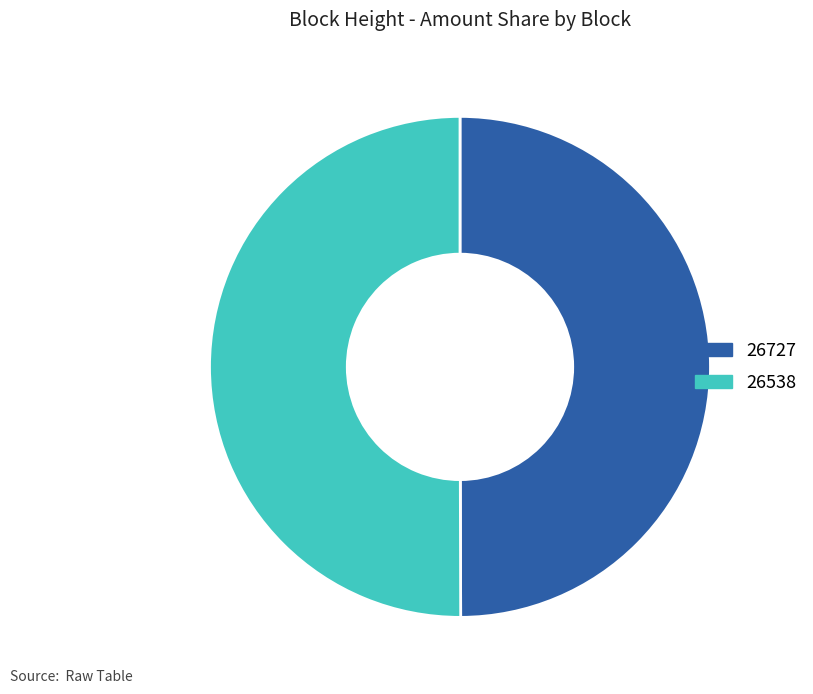

What is the ratio of the value at 26538 to the value at 26727?

1.0